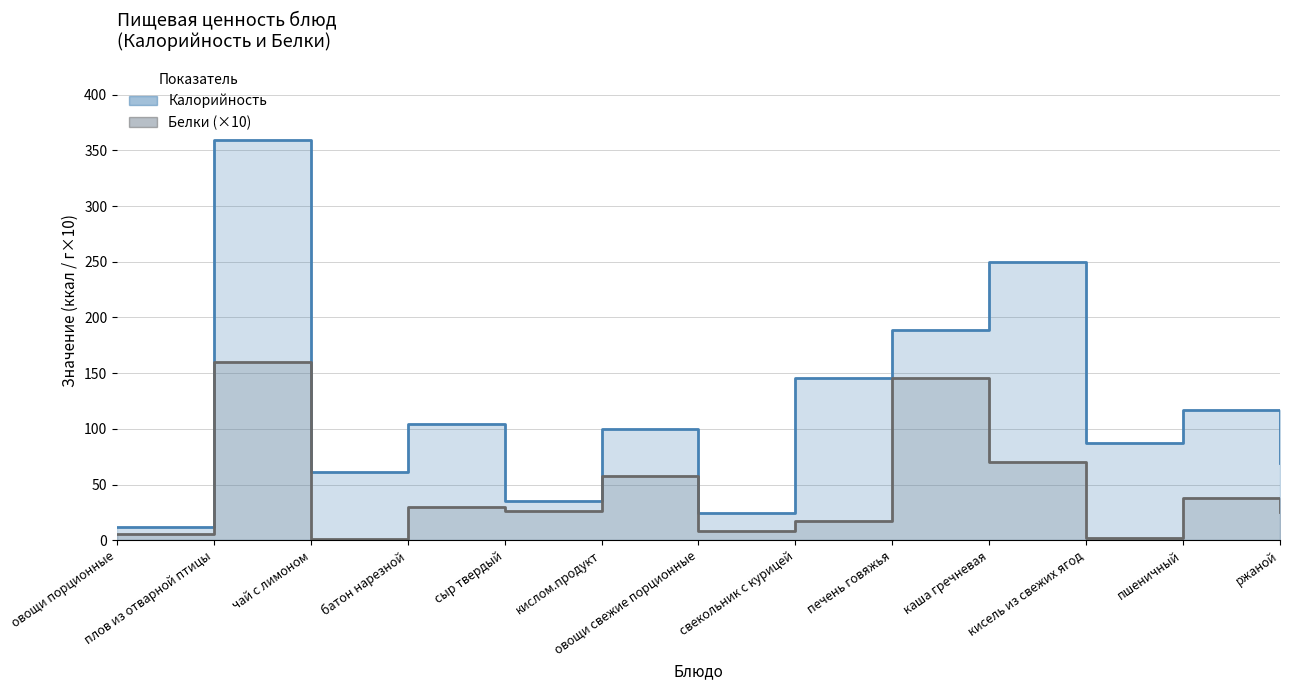

Which label corresponds to the largest value in the chart?

плов из отварной птицы